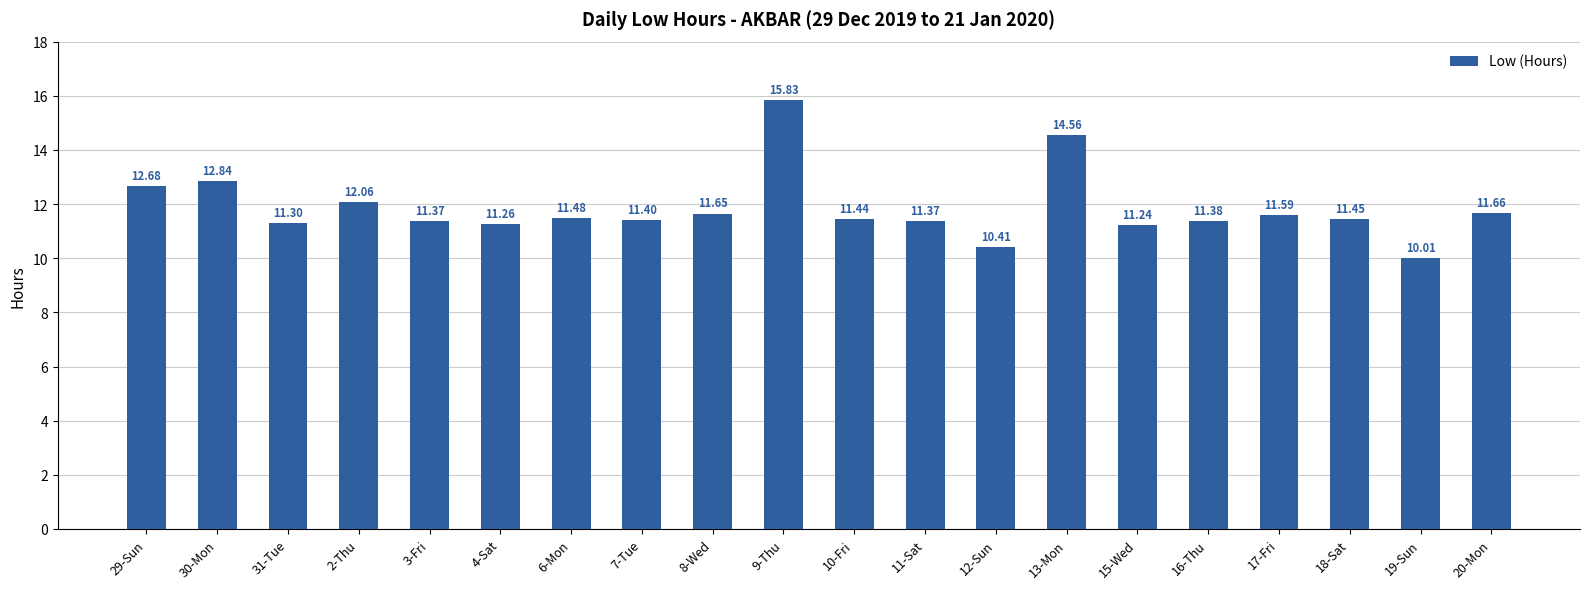

How many bars are there in total?

20